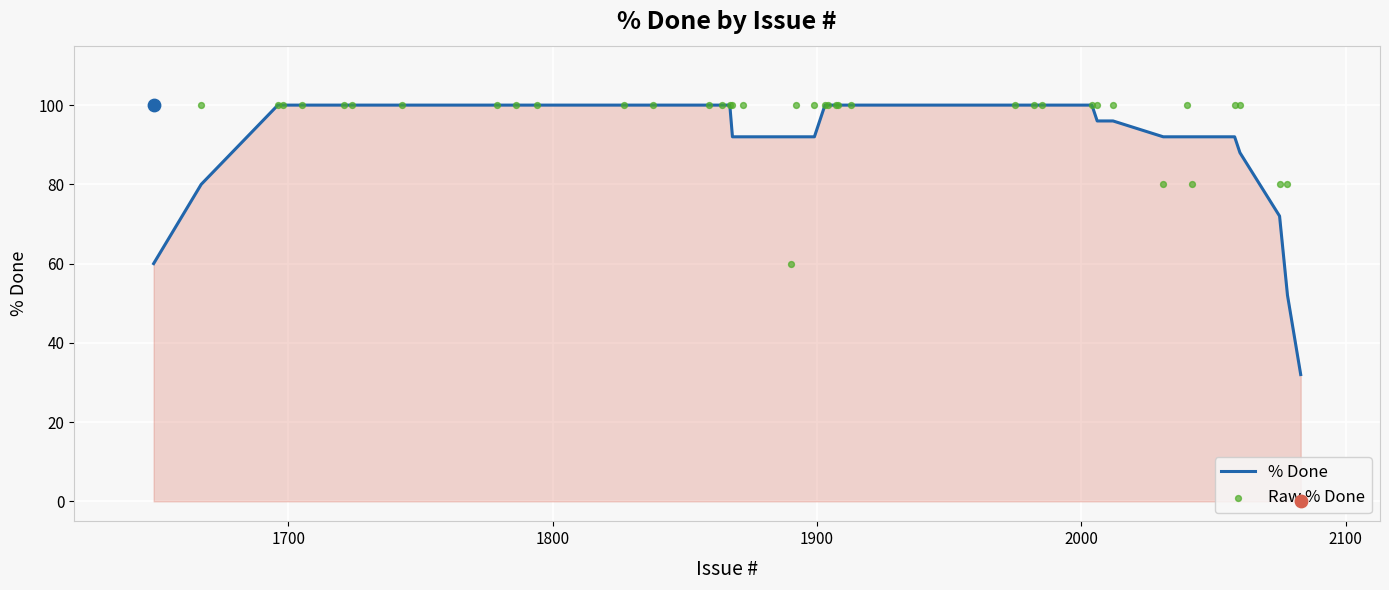

At how many categories does at least one series exceed 85?

37